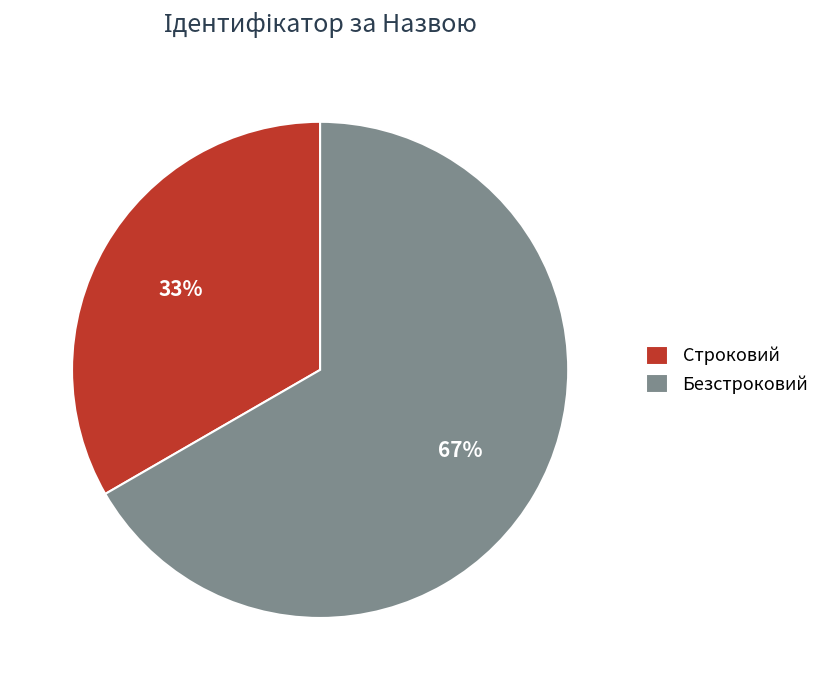

Which category has the biggest portion of the pie?

Безстроковий